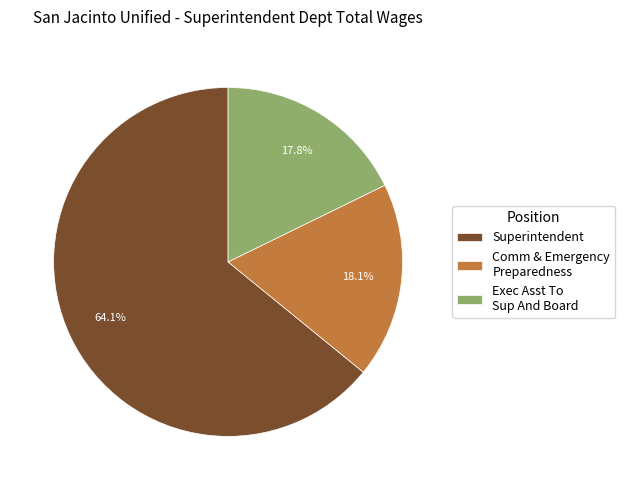

Is it true that Superintendent is 75% of the pie?

False